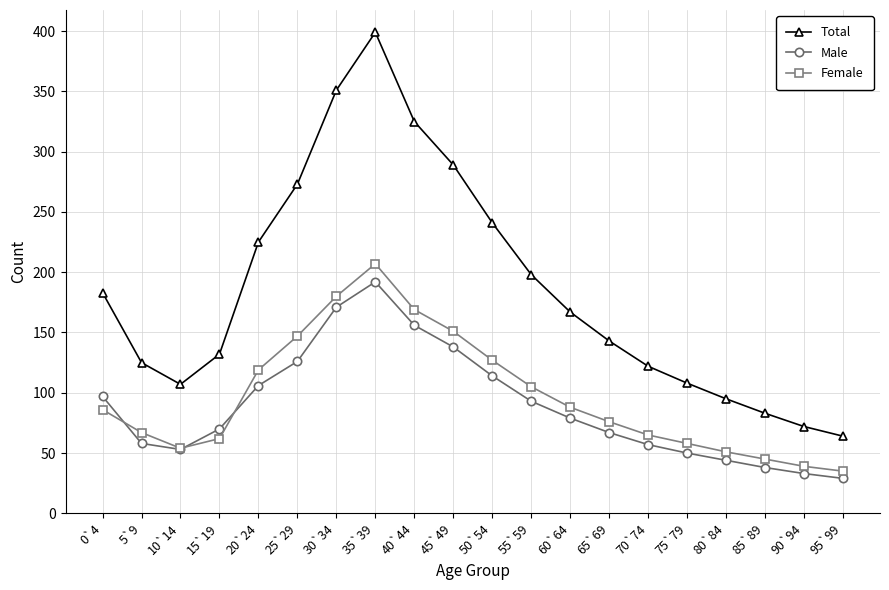

The Male series shows 65 at 85`89. True or false?

False